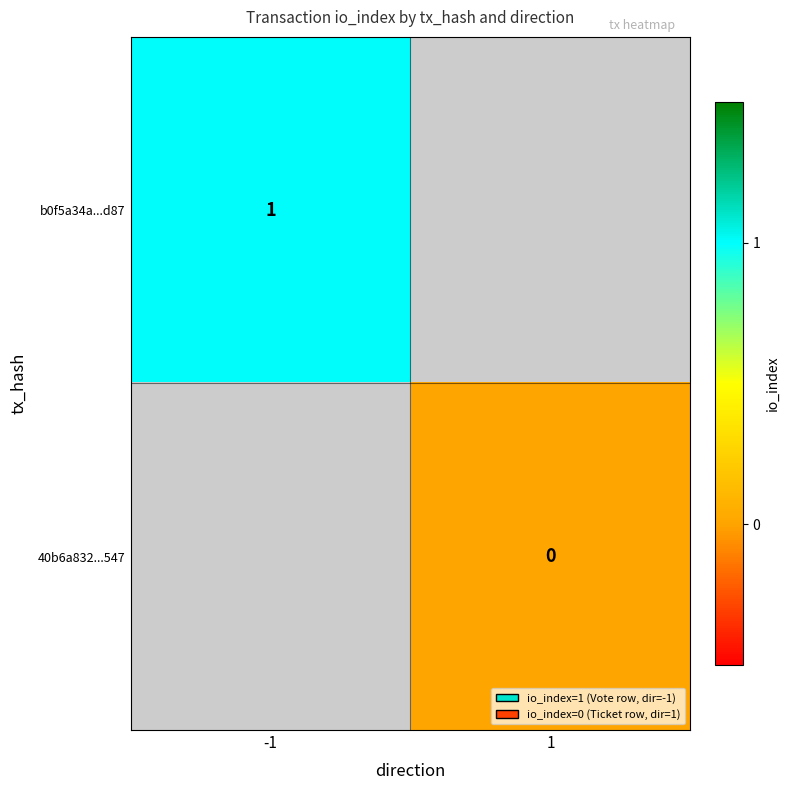

Is the value of 40b6a832...547 at 1 greater than the value of b0f5a34a...d87 at -1?

No